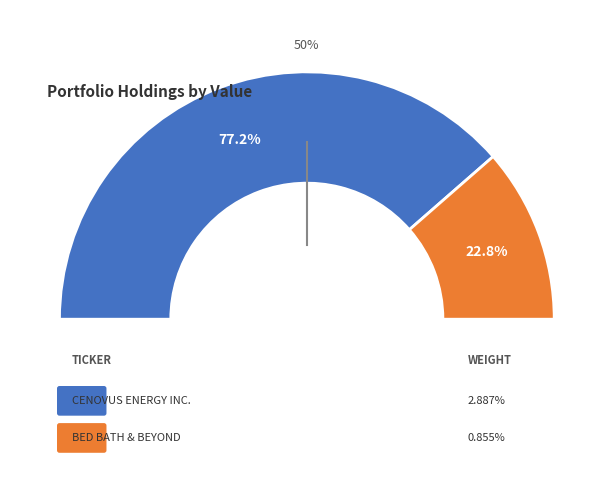

The CENOVUS ENERGY INC. slice represents 77% of the pie. True or false?

True